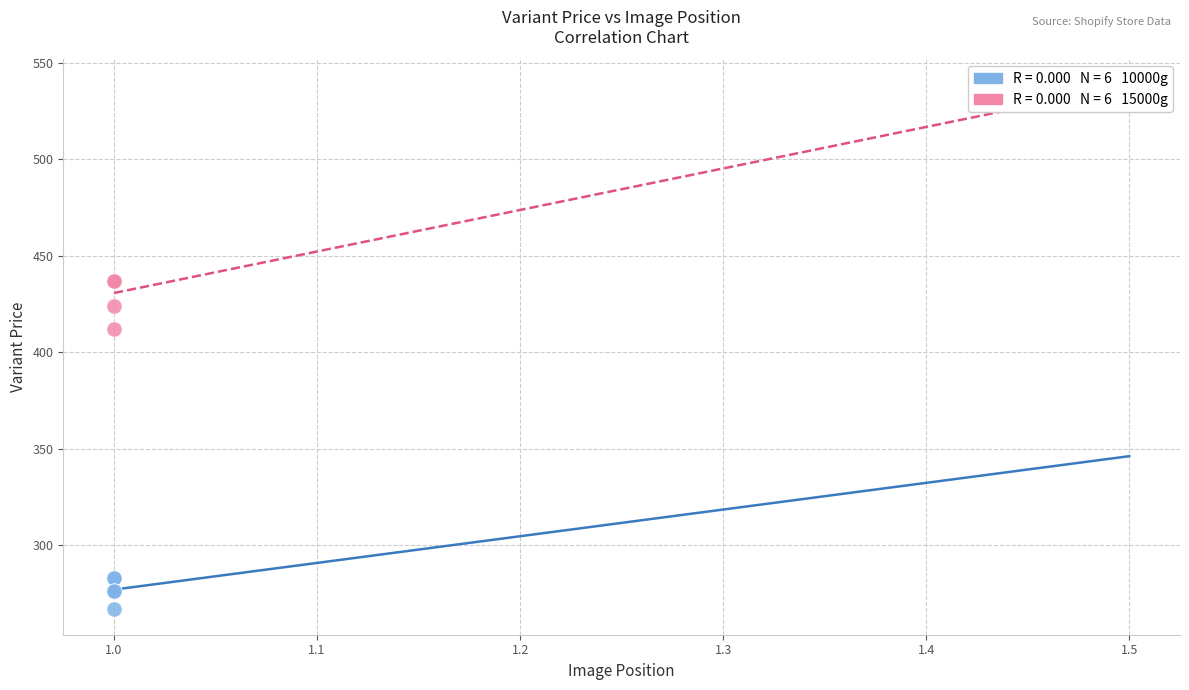

Across all series, what Y value is closest to 352?

412